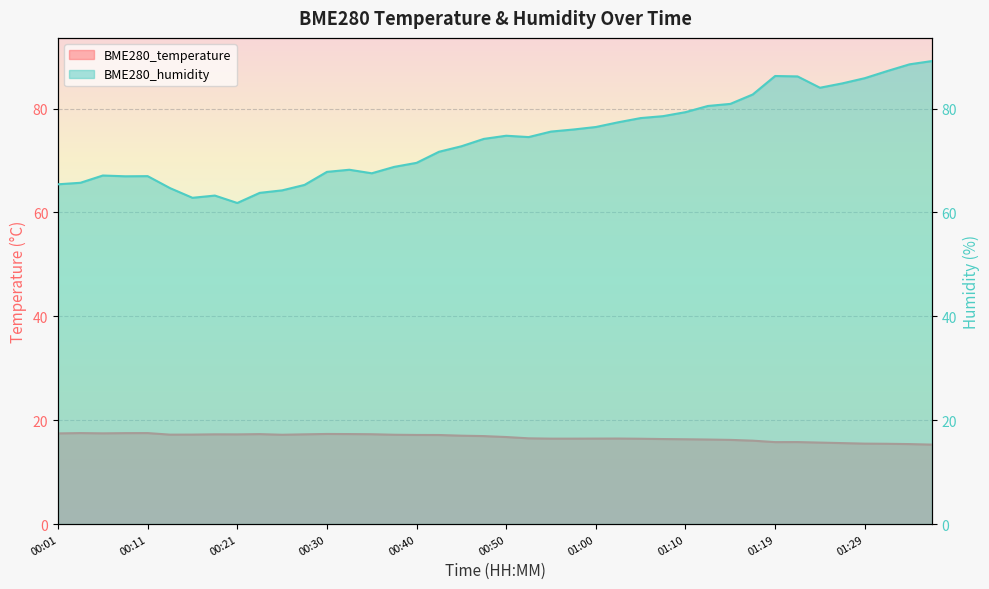

Reading left to right, what are all the values shown in this chart?

BME280_temperature: 17.5	17.5	17.5	17.5	17.5	17.2	17.2	17.3	17.3	17.3	17.2	17.3	17.4	17.3	17.3	17.2	17.2	17.2	17.0	16.9	16.8	16.5	16.5	16.5	16.5	16.5	16.4	16.4	16.3	16.3	16.2	16.1	15.8	15.8	15.7	15.6	15.5	15.5	15.4	15.3
BME280_humidity: 65.4	65.7	67.1	67.0	67.0	64.7	62.8	63.3	61.8	63.8	64.3	65.3	67.8	68.2	67.5	68.8	69.6	71.7	72.8	74.2	74.8	74.5	75.6	76.0	76.5	77.4	78.2	78.5	79.3	80.5	80.9	82.7	86.3	86.2	84.0	84.9	85.9	87.2	88.5	89.2